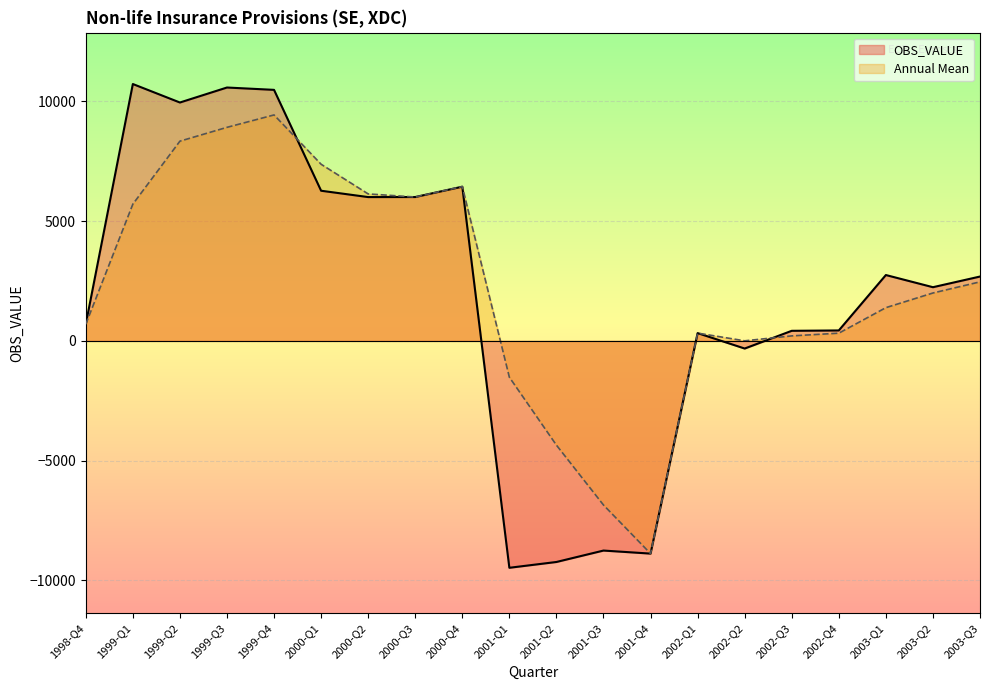

Reading left to right, extract all data points from this chart.

OBS_VALUE: 1998-Q4=695	1999-Q1=10726	1999-Q2=9954	1999-Q3=10580	1999-Q4=10482	2000-Q1=6270	2000-Q2=6005	2000-Q3=6007	2000-Q4=6439	2001-Q1=-9474	2001-Q2=-9232	2001-Q3=-8755	2001-Q4=-8882	2002-Q1=325	2002-Q2=-319	2002-Q3=421	2002-Q4=436	2003-Q1=2750	2003-Q2=2242	2003-Q3=2687
Annual Mean: 1998-Q4=695	1999-Q1=5710	1999-Q2=8340	1999-Q3=8917	1999-Q4=9435	2000-Q1=7376	2000-Q2=6137	2000-Q3=6007	2000-Q4=6443	2001-Q1=-1517	2001-Q2=-4353	2001-Q3=-6853	2001-Q4=-8882	2002-Q1=325	2002-Q2=3	2002-Q3=209	2002-Q4=322	2003-Q1=1388	2003-Q2=2000	2003-Q3=2465